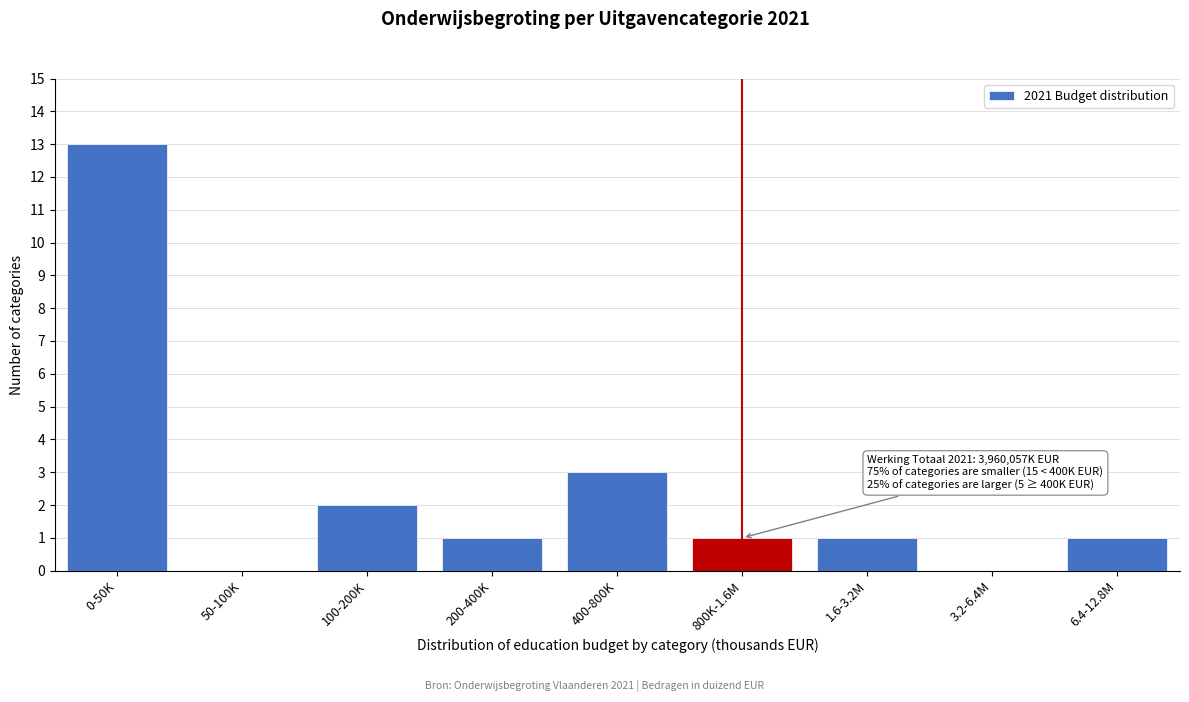

Reading right to left, list all the values displayed in this chart.

6.4-12.8M=1	3.2-6.4M=0	1.6-3.2M=1	800K-1.6M=1	400-800K=3	200-400K=1	100-200K=2	50-100K=0	0-50K=13